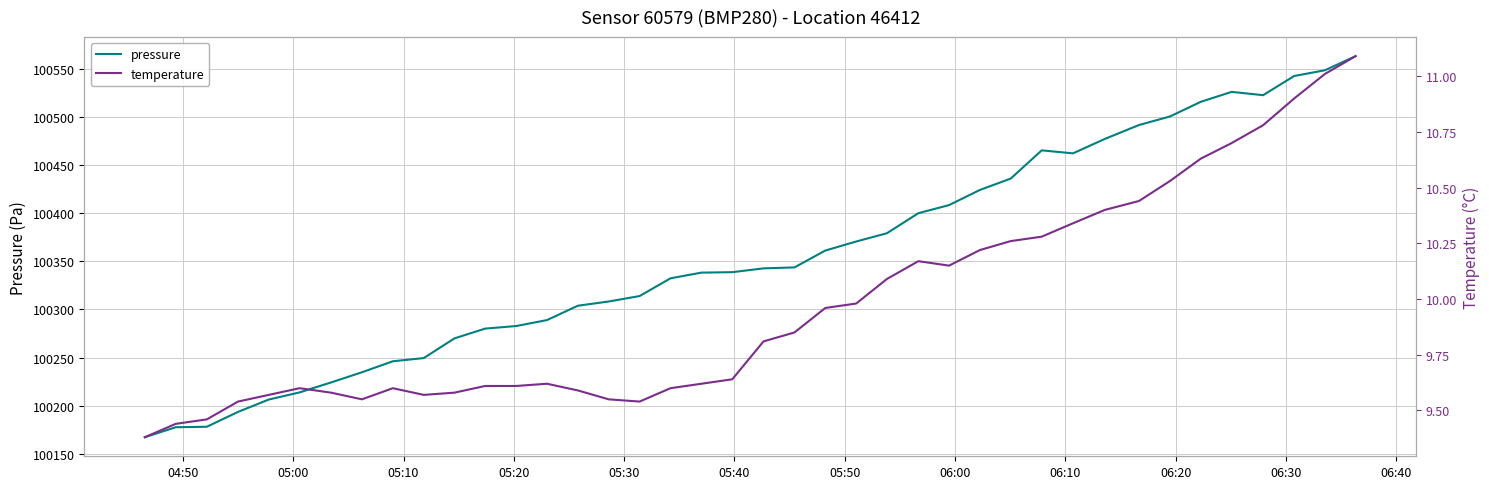

True or false: pressure and temperature cross at least once.

False